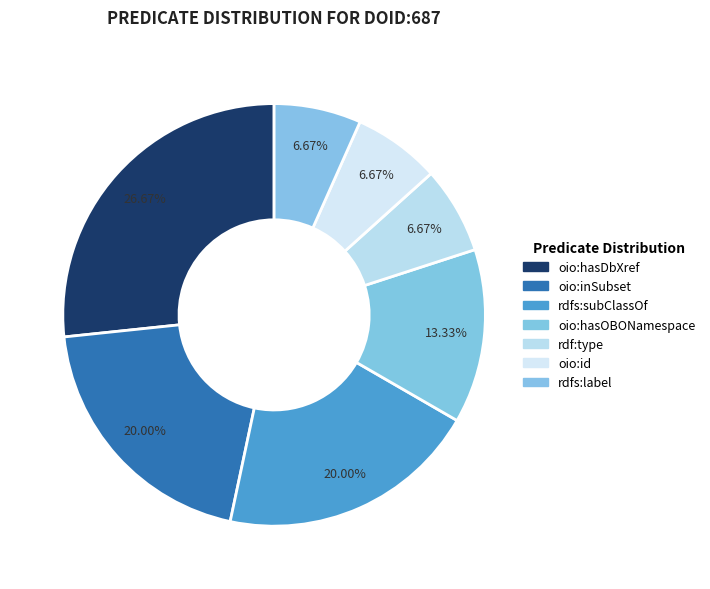

How many slices are in this pie chart?

7